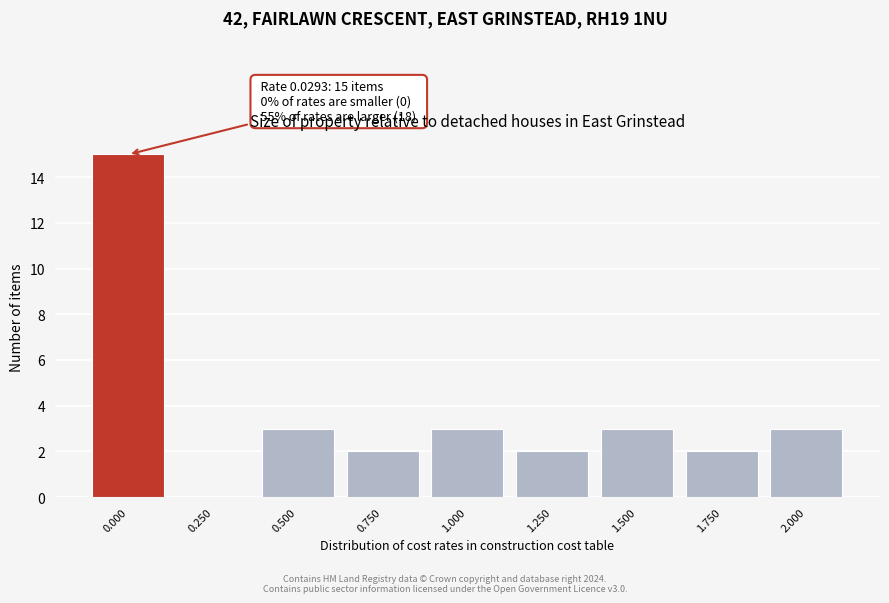

Reading left to right, transcribe all the data shown in this chart.

0.000=15	0.250=0	0.500=3	0.750=2	1.000=3	1.250=2	1.500=3	1.750=2	2.000=3